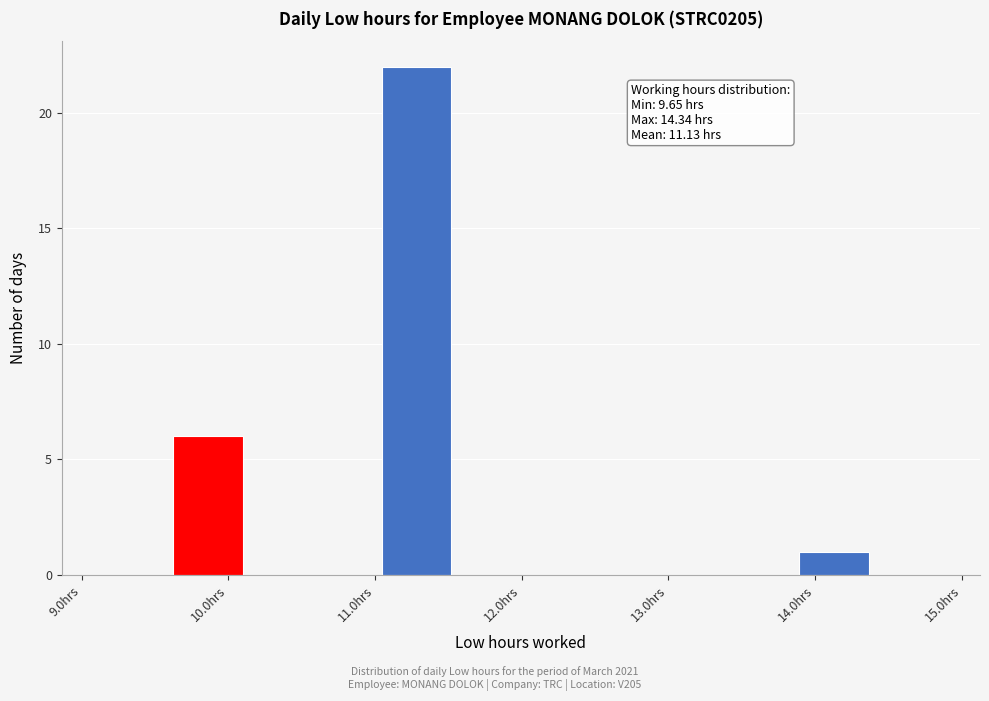

Over which range of the x-axis is the bar tallest?

11.0 to 11.5